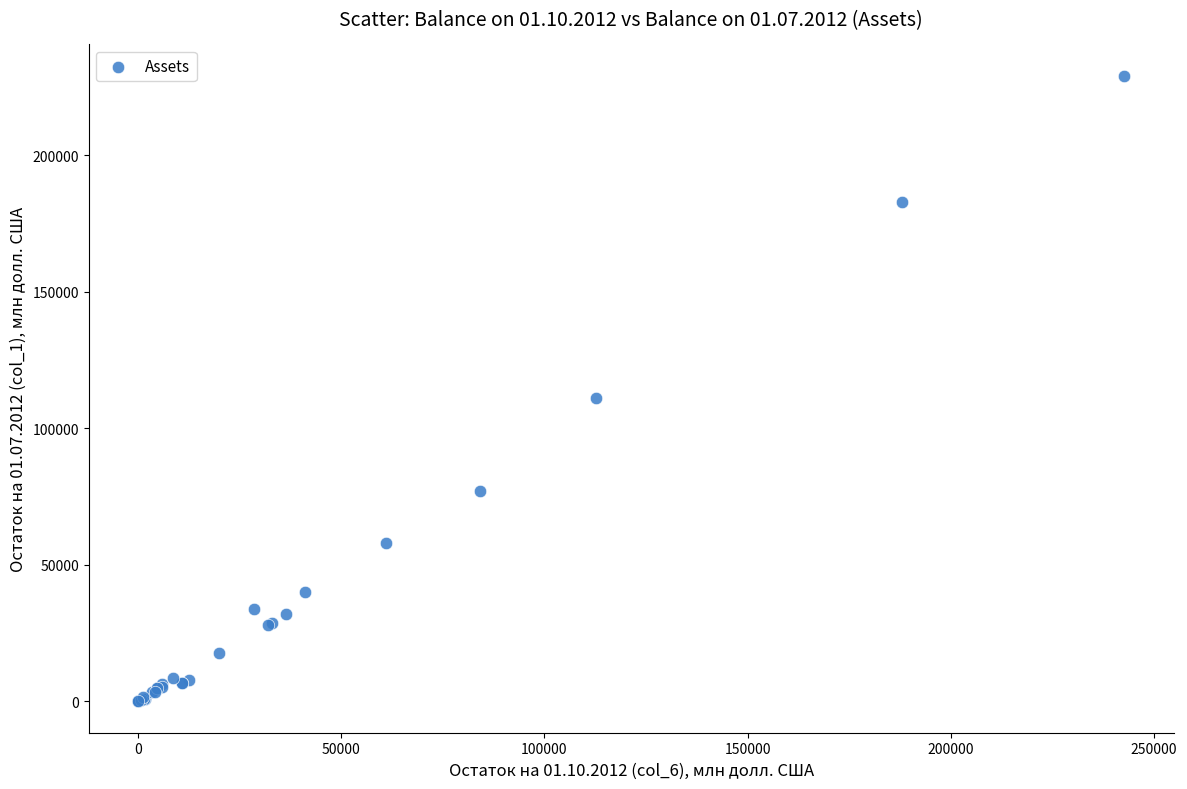

What Y value in the scatter plot is closest to 114509?

110948.9